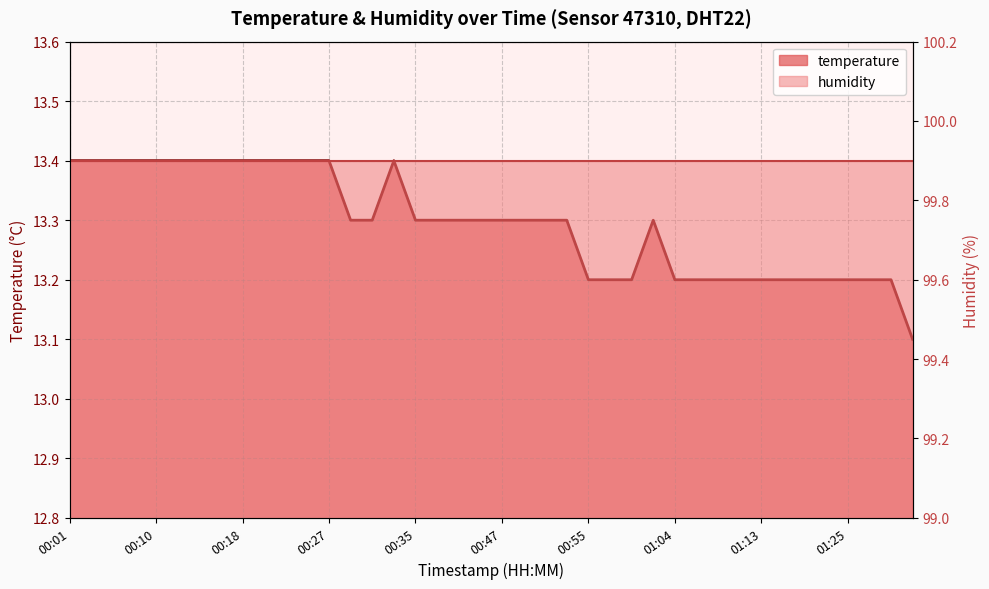

Rank the categories by value from lowest to highest.

01:32, 00:55, 00:58, 01:00, 01:04, 01:06, 01:08, 01:10, 01:13, 01:15, 01:17, 01:22, 01:25, 01:27, 01:30, 00:29, 00:31, 00:35, 00:37, 00:39, 00:42, 00:47, 00:49, 00:51, 00:53, 01:02, 00:01, 00:03, 00:06, 00:08, 00:10, 00:12, 00:14, 00:16, 00:18, 00:20, 00:22, 00:25, 00:27, 00:33